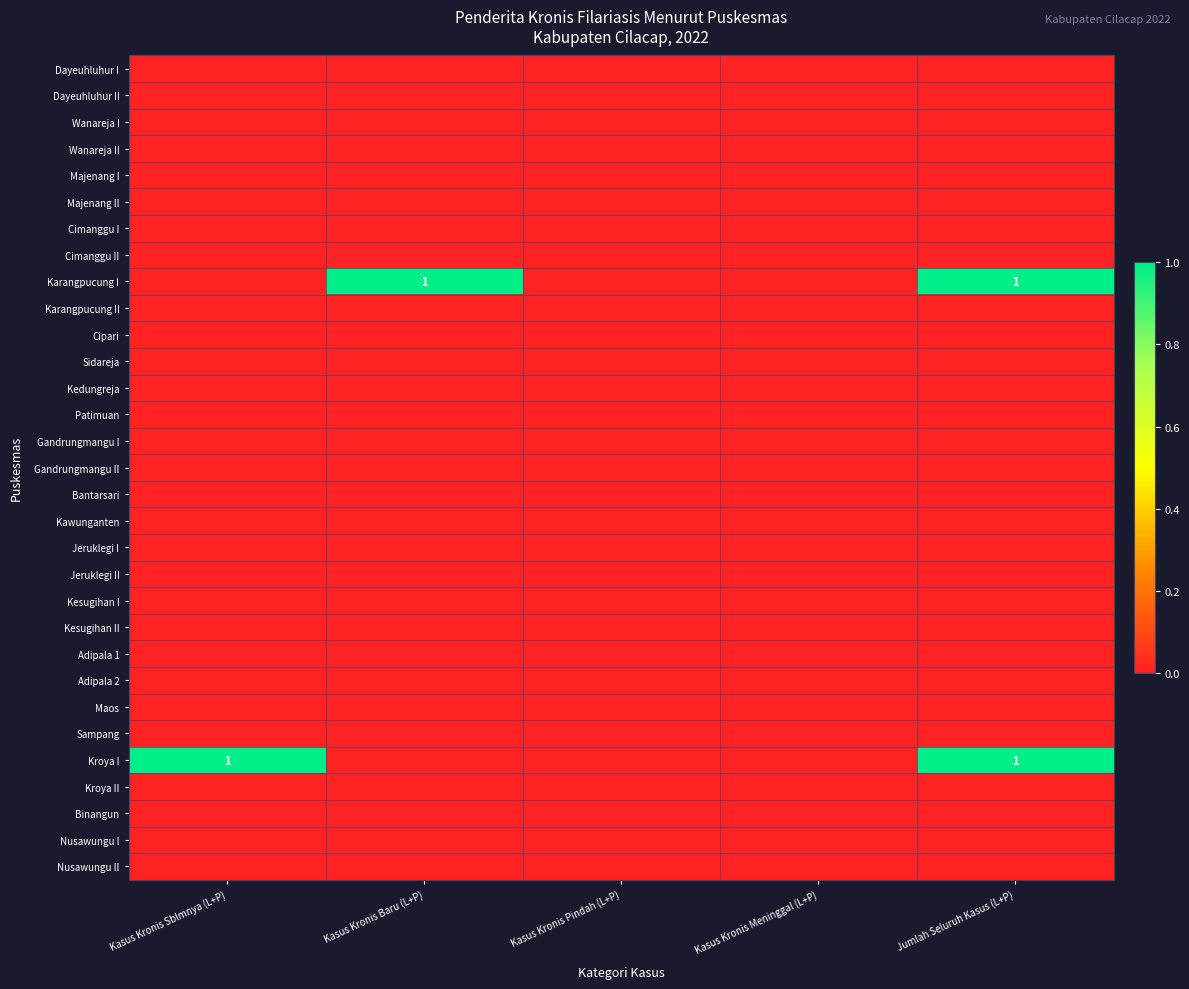

Where is Adipala 1 nearest to the value 0?

Kasus Kronis Sblmnya (L+P)